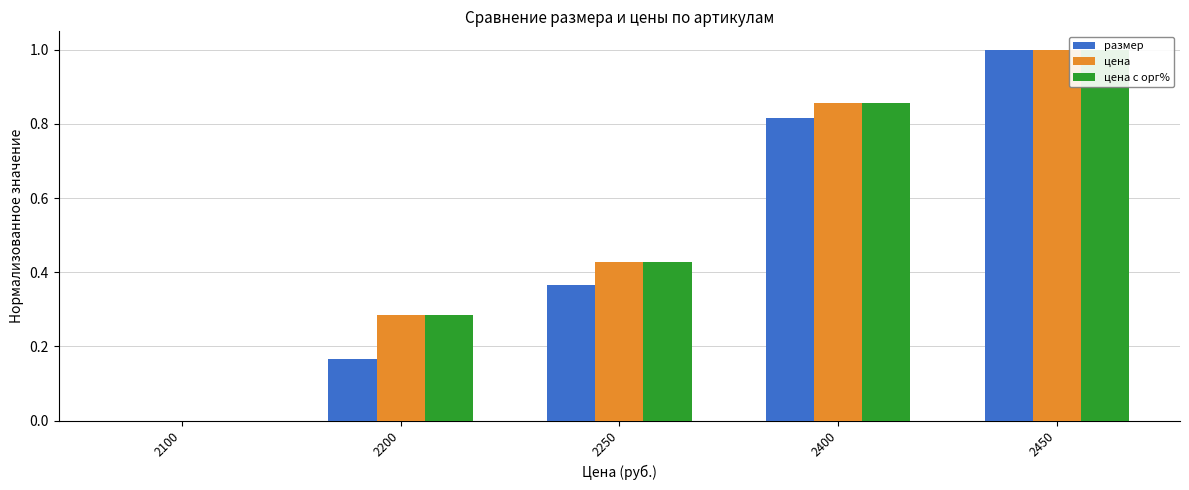

The цена series shows 1.5 at 2450. True or false?

False